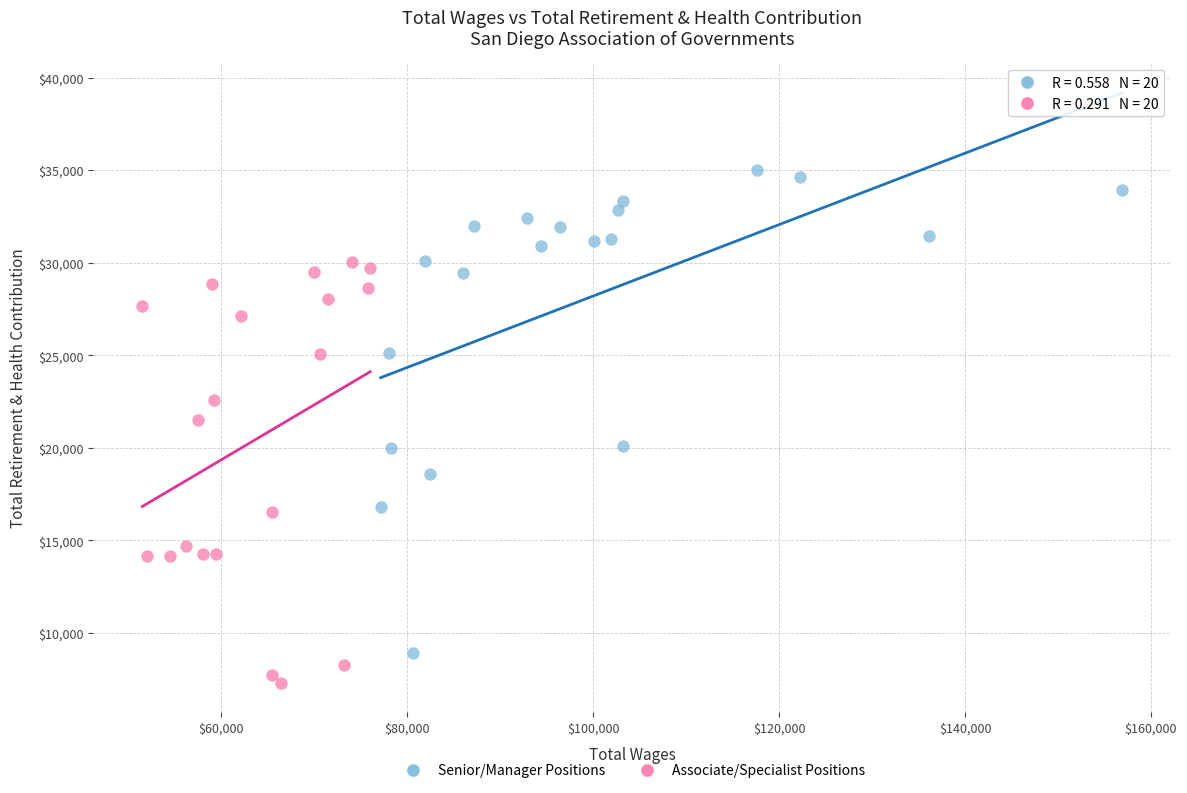

Which series contains the highest Y value?

Senior/Manager Positions